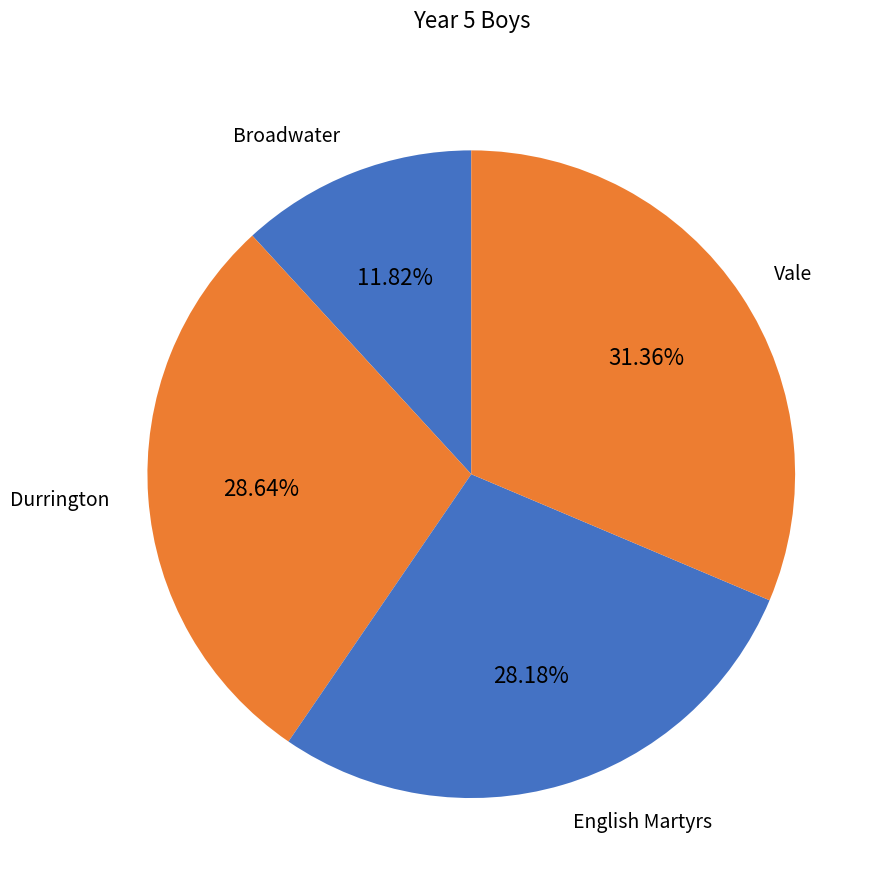

To the nearest percent, what portion does Vale represent?

31%